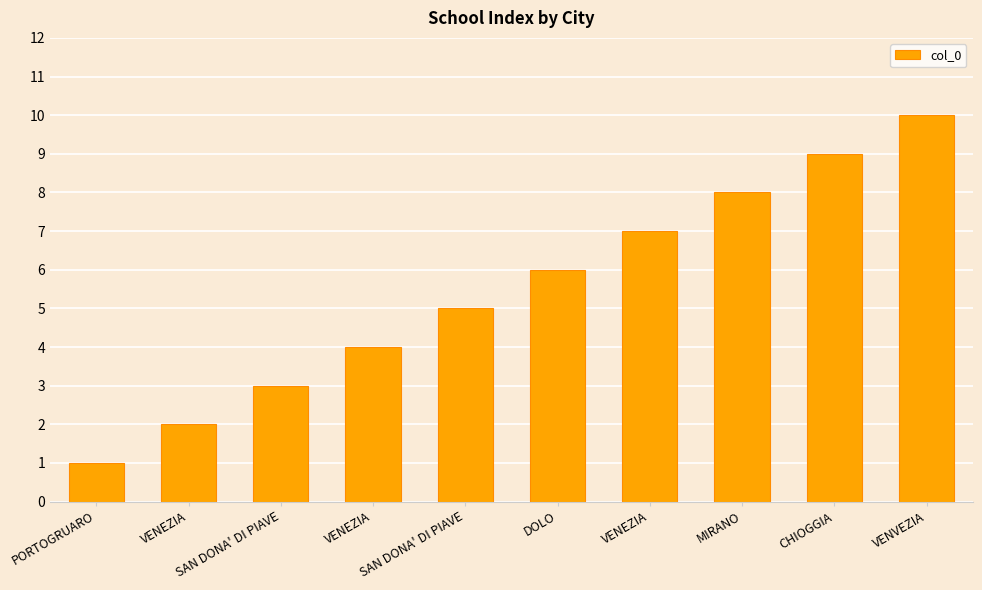

What value does the data have at SAN DONA' DI PIAVE?

3